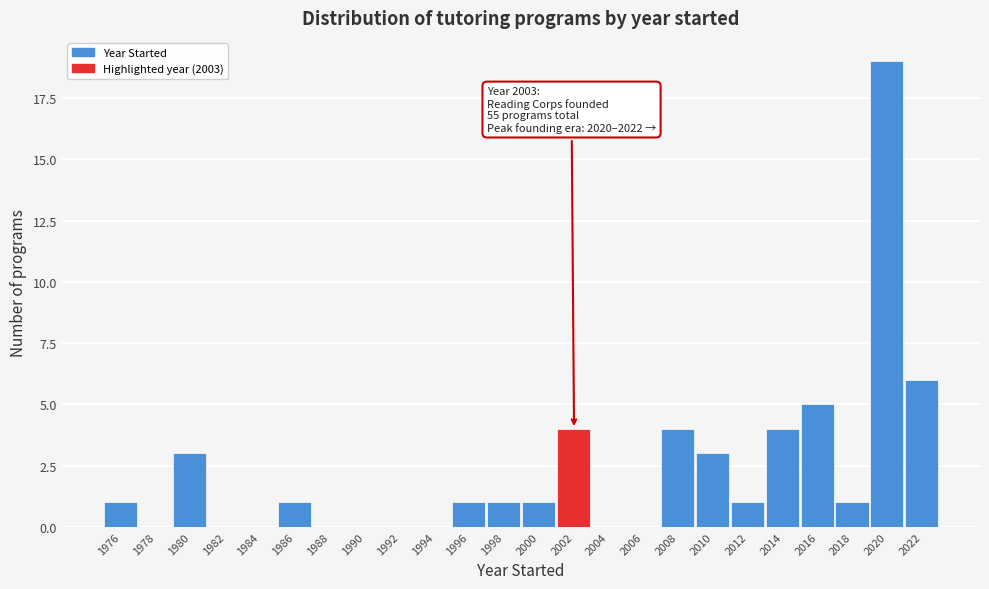

Reading left to right, extract all data points from this chart.

1976=1	1978=0	1980=3	1982=0	1984=0	1986=1	1988=0	1990=0	1992=0	1994=0	1996=1	1998=1	2000=1	2002=4	2004=0	2006=0	2008=4	2010=3	2012=1	2014=4	2016=5	2018=1	2020=19	2022=6